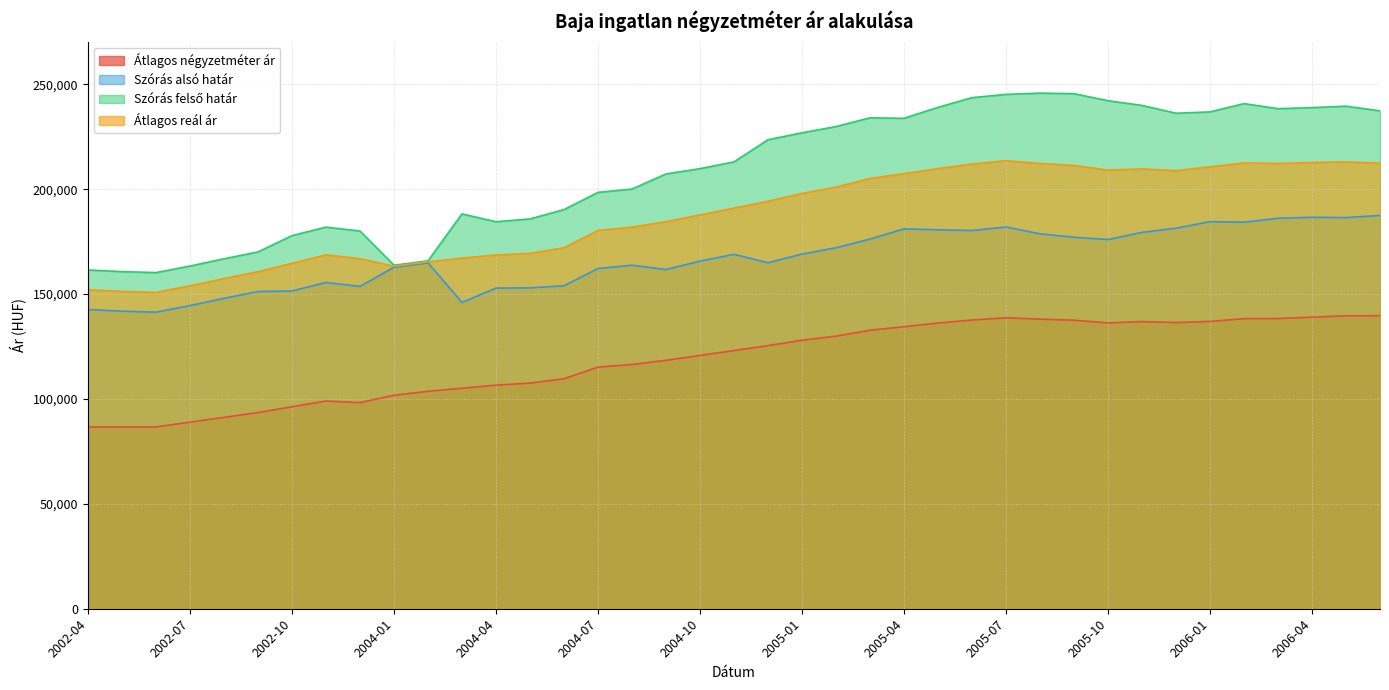

True or false: Szórás felső határ and Átlagos reál ár intersect in this chart.

False